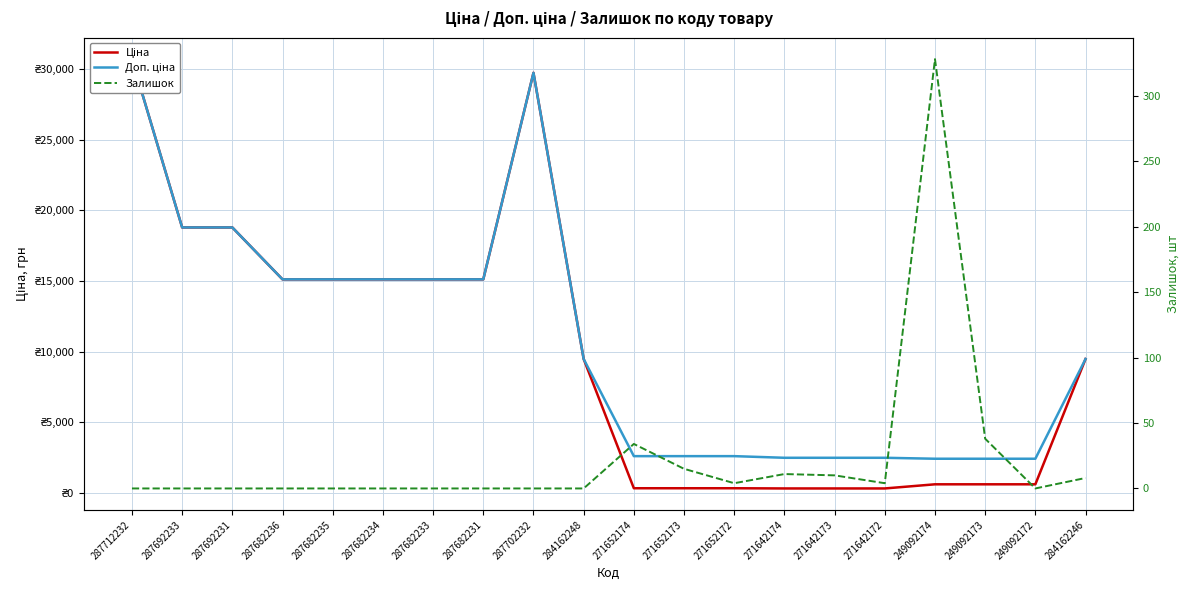

What value does the Доп. ціна series have at 271642173?

2482.4